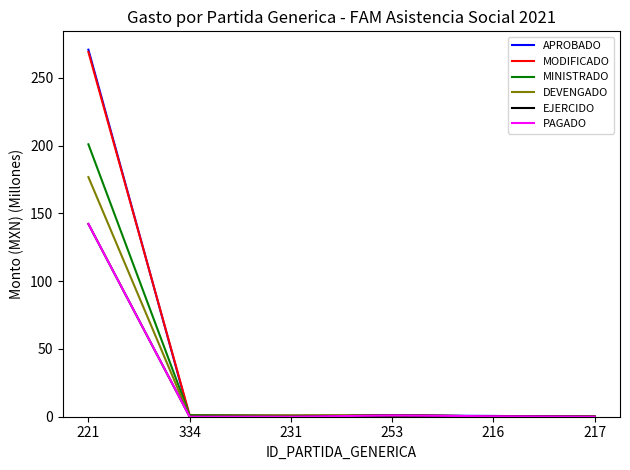

Reading left to right, transcribe all the data shown in this chart.

APROBADO: 270.7	0.0	0.0	1.0	0.6	0.0
MODIFICADO: 269.0	1.1	0.8	0.9	0.3	0.1
MINISTRADO: 200.9	1.1	0.8	0.9	0.3	0.1
DEVENGADO: 176.7	0.0	0.8	0.9	0.3	0.1
EJERCIDO: 142.2	0.0	0.0	0.9	0.3	0.0
PAGADO: 142.2	0.0	0.0	0.9	0.3	0.0